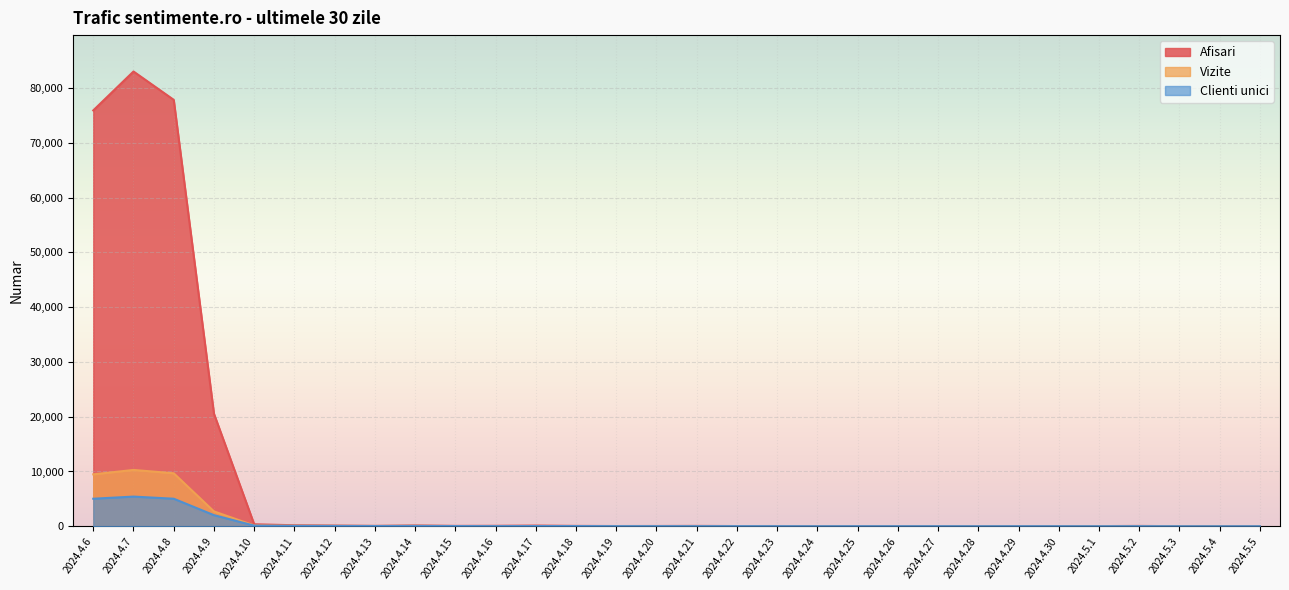

True or false: Vizite and Clienti unici cross at least once.

False